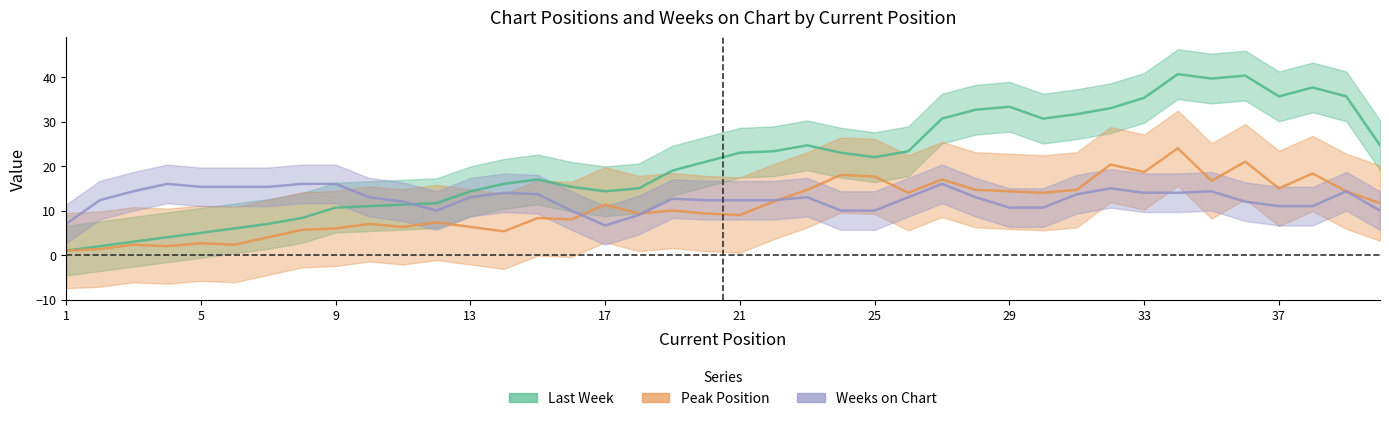

What is the maximum value shown in the chart?

47